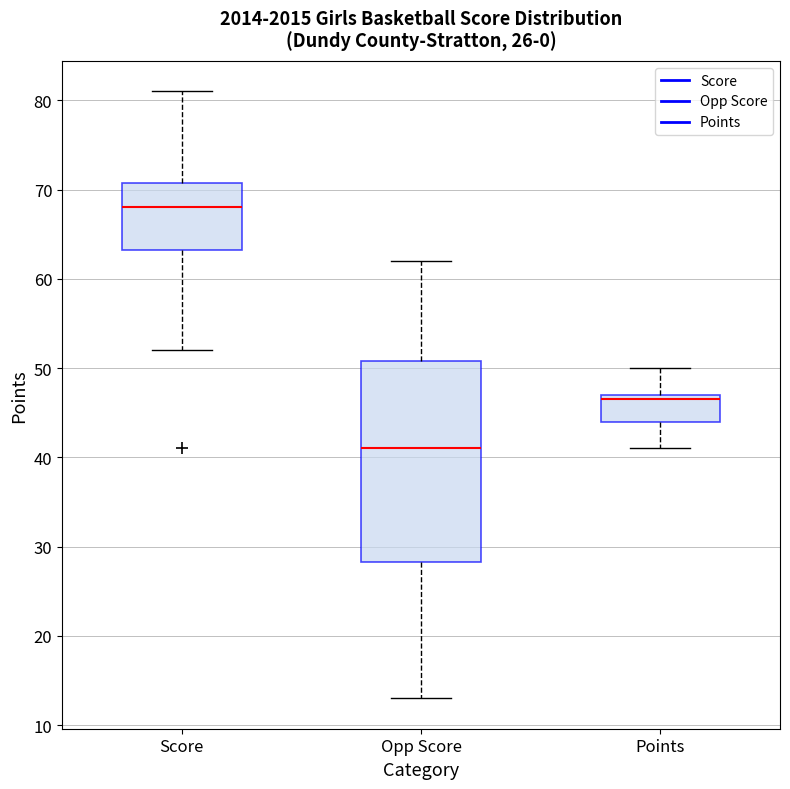

Comparing the boxes themselves (not the whiskers), which one is the tallest?

Opp Score